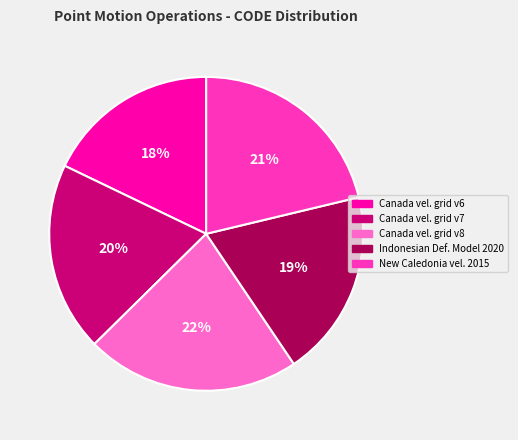

How many segments does this pie chart have?

5